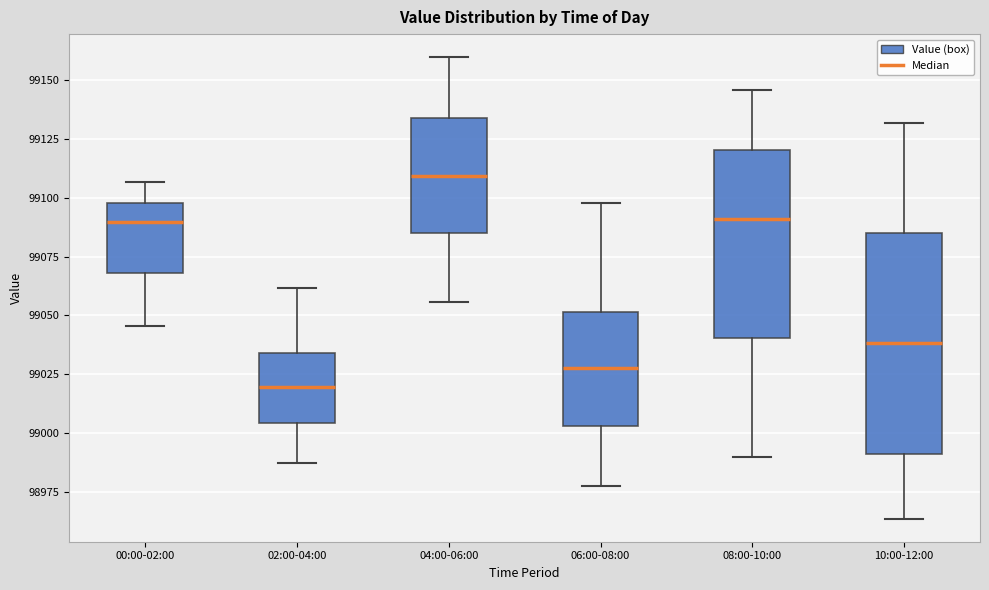

Reading left to right, read every box against the y-axis: the position of its median line, the range the box covers, and the ends of its whiskers. The values are not printed on the chart, so give them approximately, as read against the axis.

00:00-02:00: median 99090, box 99070 to 99100, whiskers 99045 to 99105
02:00-04:00: median 99020, box 99005 to 99035, whiskers 98985 to 99060
04:00-06:00: median 99110, box 99085 to 99135, whiskers 99055 to 99160
06:00-08:00: median 99030, box 99005 to 99050, whiskers 98980 to 99100
08:00-10:00: median 99090, box 99040 to 99120, whiskers 98990 to 99145
10:00-12:00: median 99040, box 98990 to 99085, whiskers 98965 to 99130